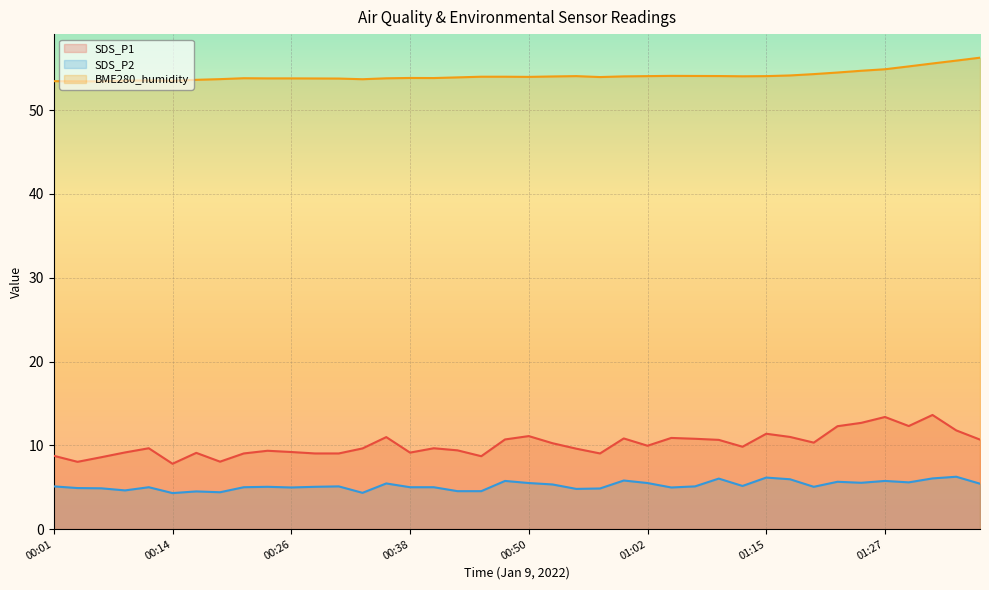

At which category is the sum across all series the highest?

01:32